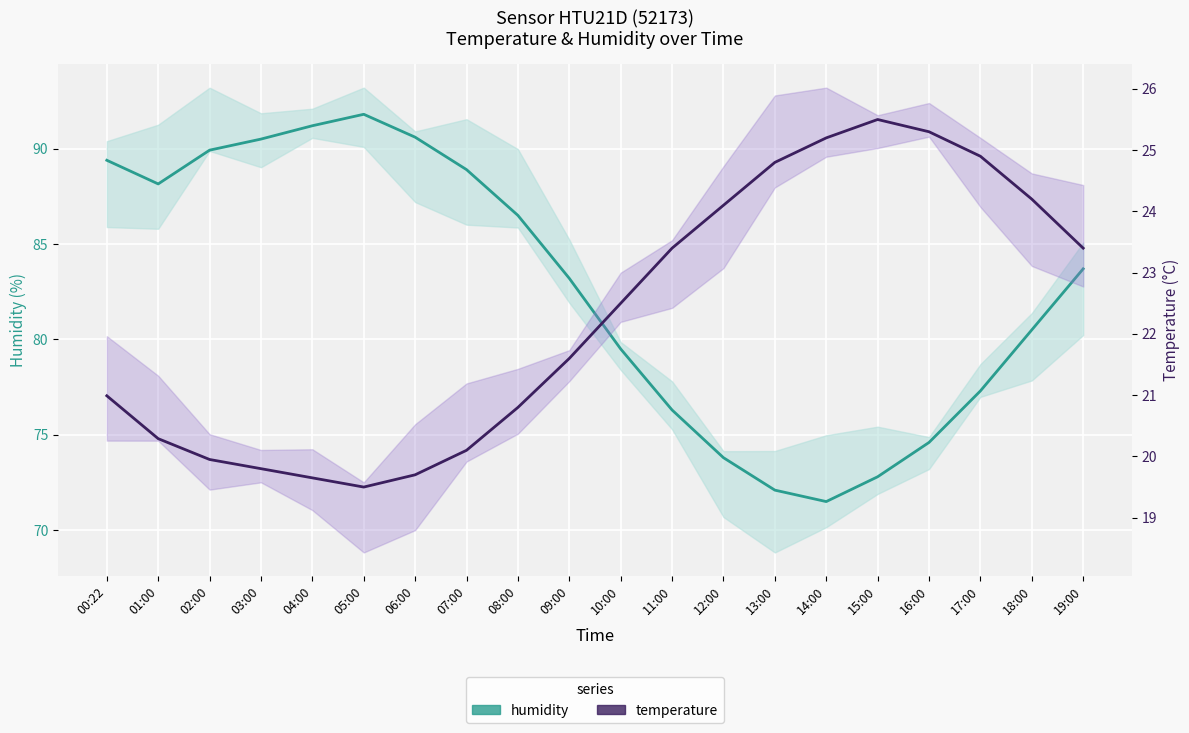

Reading left to right, transcribe all the data shown in this chart.

humidity: 00:22=89.4	01:00=88.2	02:00=89.9	03:00=90.5	04:00=91.2	05:00=91.8	06:00=90.6	07:00=88.9	08:00=86.5	09:00=83.2	10:00=79.5	11:00=76.3	12:00=73.8	13:00=72.1	14:00=71.5	15:00=72.8	16:00=74.6	17:00=77.3	18:00=80.5	19:00=83.7
temperature: 00:22=21.0	01:00=20.3	02:00=19.9	03:00=19.8	04:00=19.6	05:00=19.5	06:00=19.7	07:00=20.1	08:00=20.8	09:00=21.6	10:00=22.5	11:00=23.4	12:00=24.1	13:00=24.8	14:00=25.2	15:00=25.5	16:00=25.3	17:00=24.9	18:00=24.2	19:00=23.4